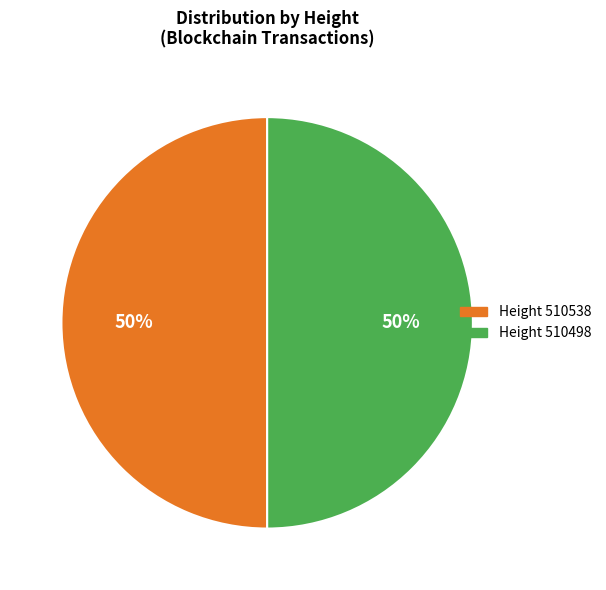

To the nearest percent, what is the average slice percentage?

50%